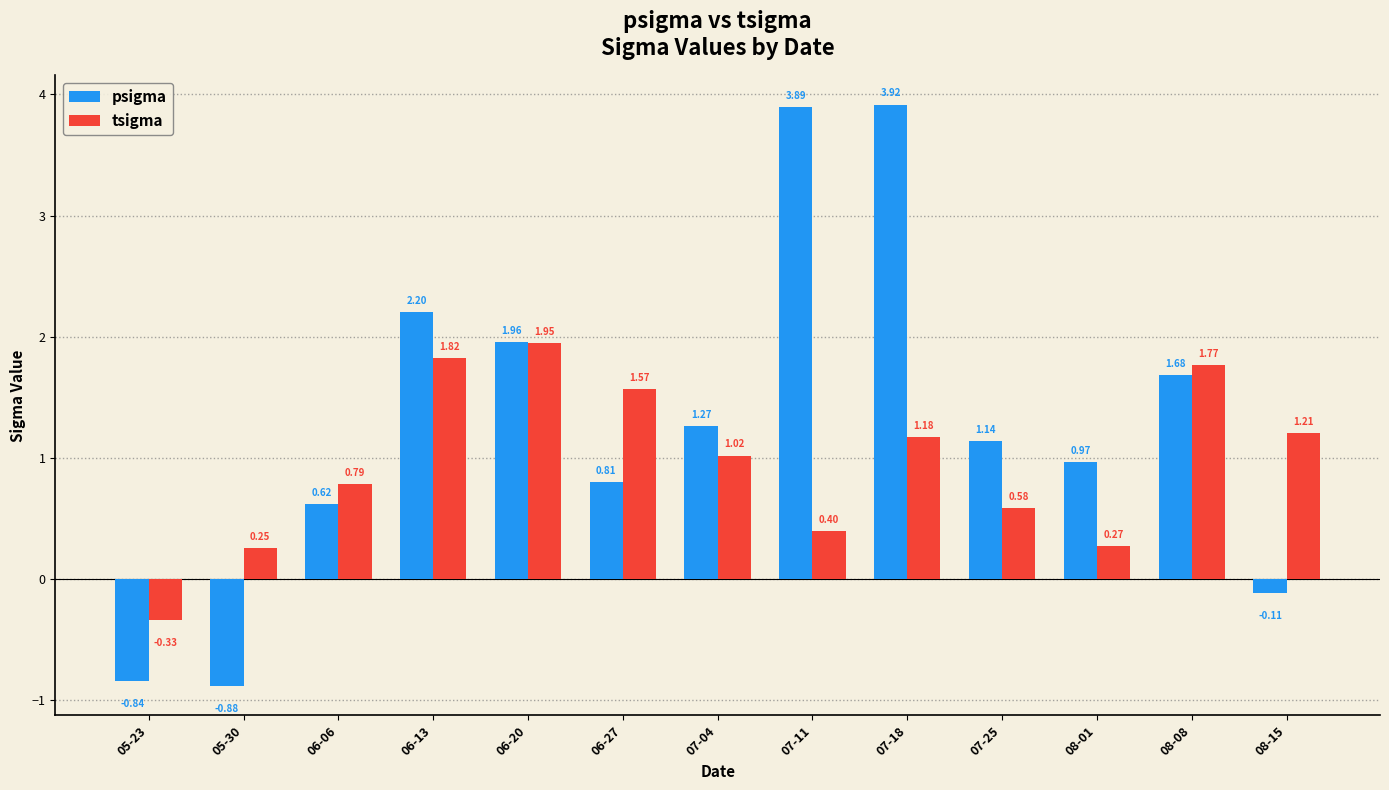

List the series in order of their overall mean, highest first.

psigma, tsigma